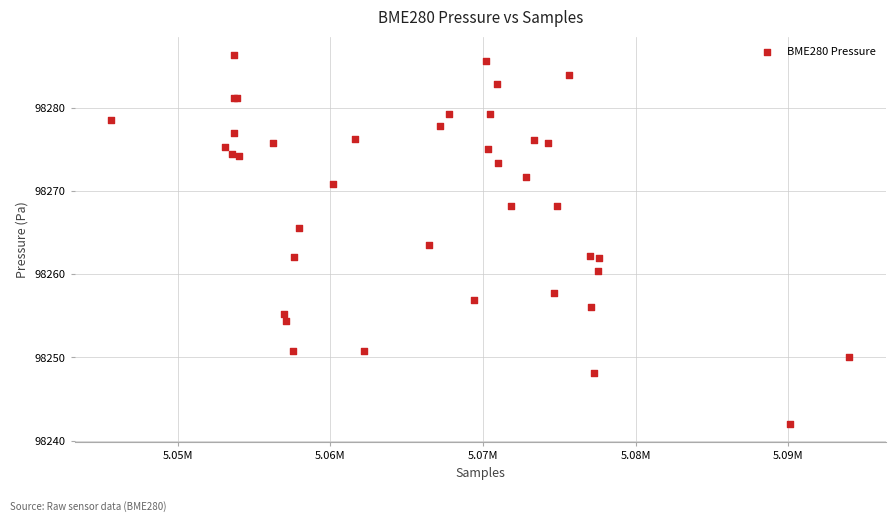

What Y value in the scatter plot is closest to 98264?

98263.5